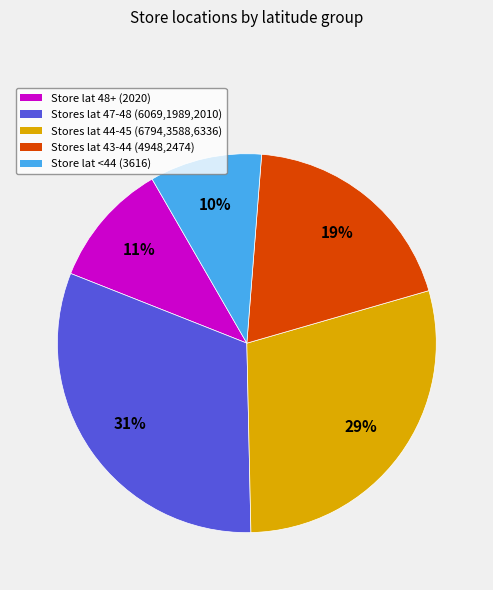

Does any single category account for the majority?

No